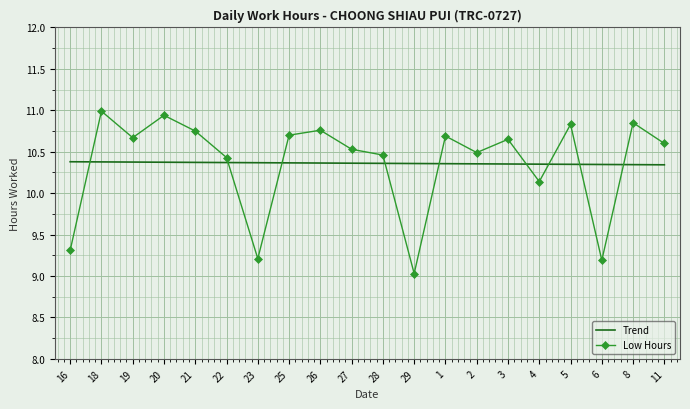

What is the total value across all series at 28?

20.8